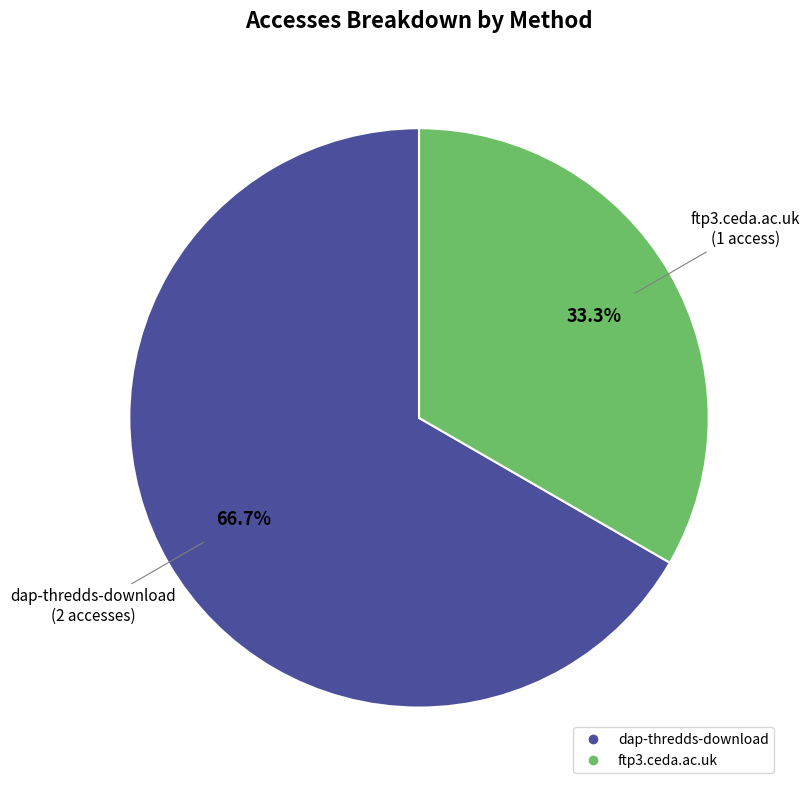

What is the total percentage of ftp3.ceda.ac.uk and dap-thredds-download?

100.0%